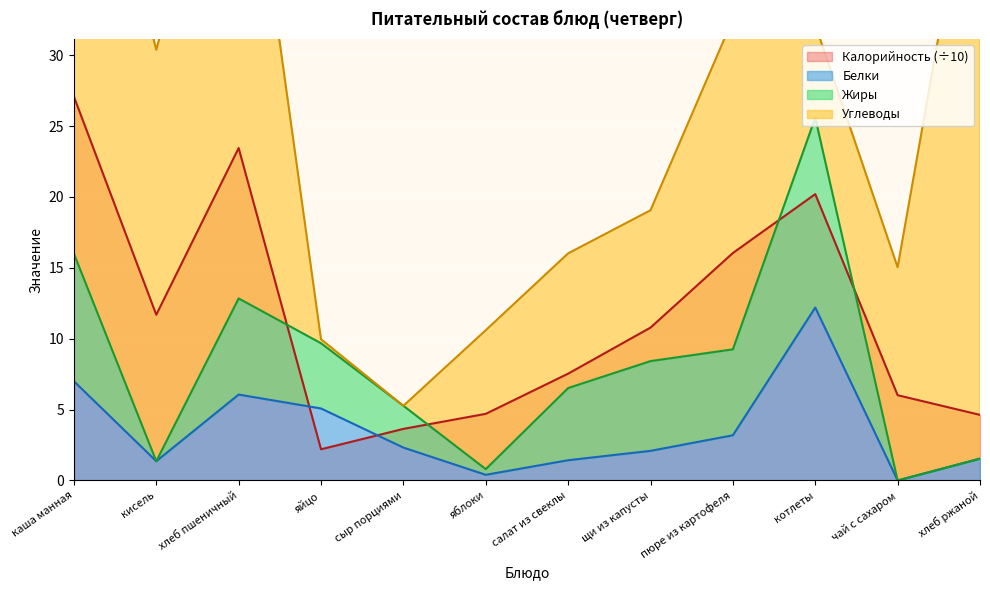

At which category does Калорийность reach its first local peak?

хлеб пшеничный